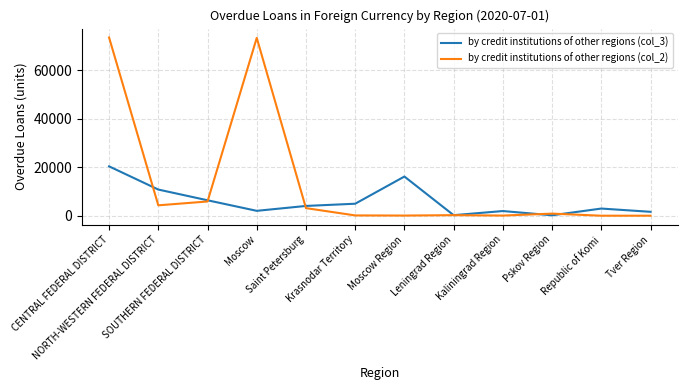

Where do by credit institutions of other regions (col_2) and by credit institutions of other regions (col_3) first cross each other?

CENTRAL FEDERAL DISTRICT and NORTH-WESTERN FEDERAL DISTRICT